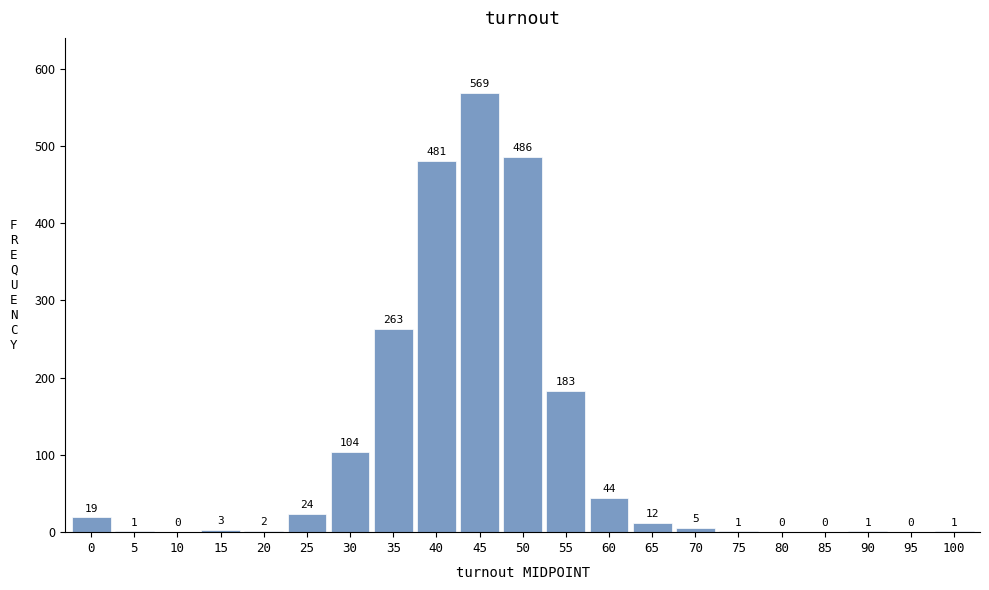

Reading left to right, transcribe all the data shown in this chart.

0=19	5=1	10=0	15=3	20=2	25=24	30=104	35=263	40=481	45=569	50=486	55=183	60=44	65=12	70=5	75=1	80=0	85=0	90=1	95=0	100=1